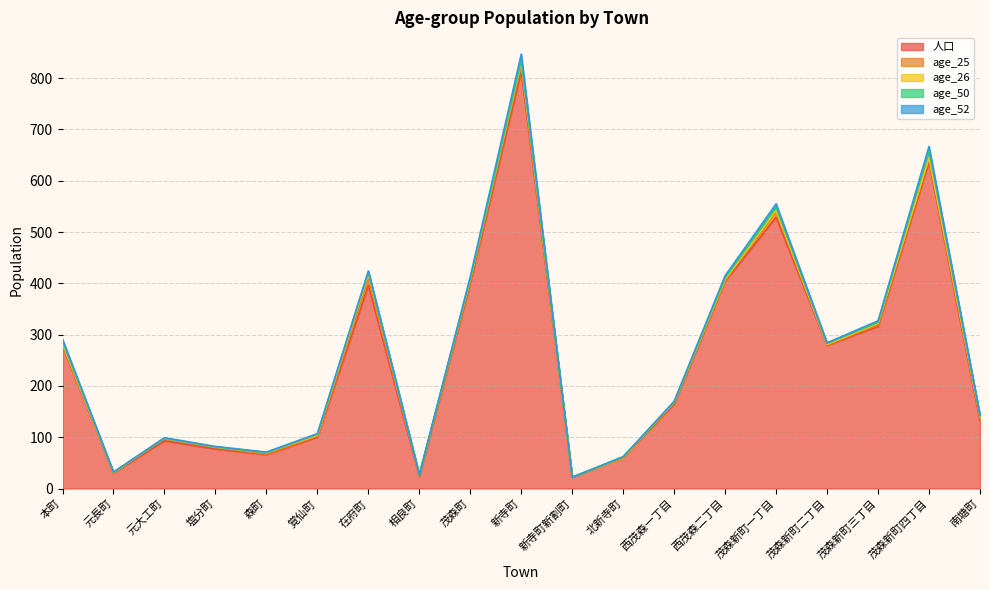

List the labels in order of age_52 value, smallest first.

元長町, 相良町, 新寺町新割町, 北新寺町, 南塘町, 元大工町, 塩分町, 森町, 覚仙町, 在府町, 西茂森一丁目, 茂森新町二丁目, 茂森新町三丁目, 本町, 茂森町, 西茂森二丁目, 茂森新町一丁目, 茂森新町四丁目, 新寺町